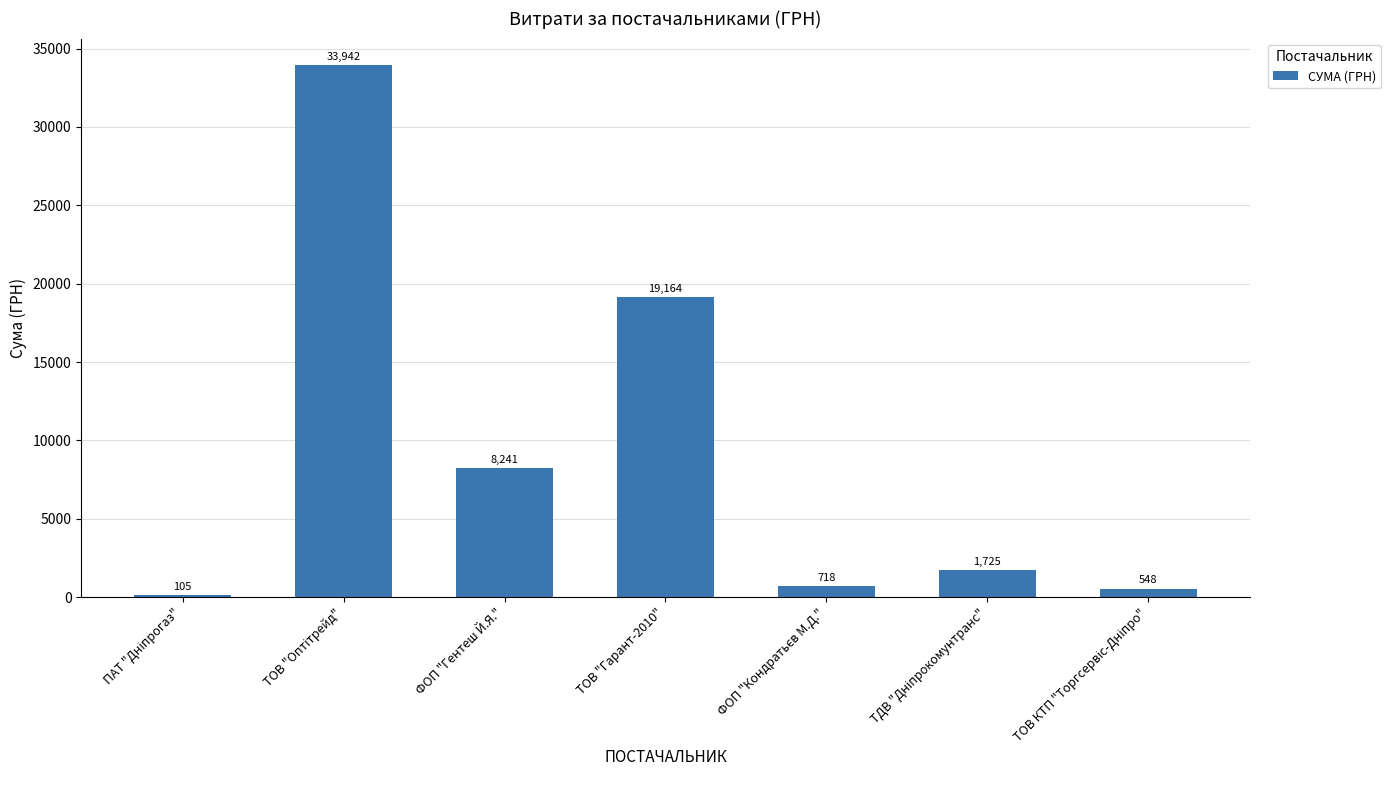

Read the value at ТОВ "Гарант-2010".

19164.0